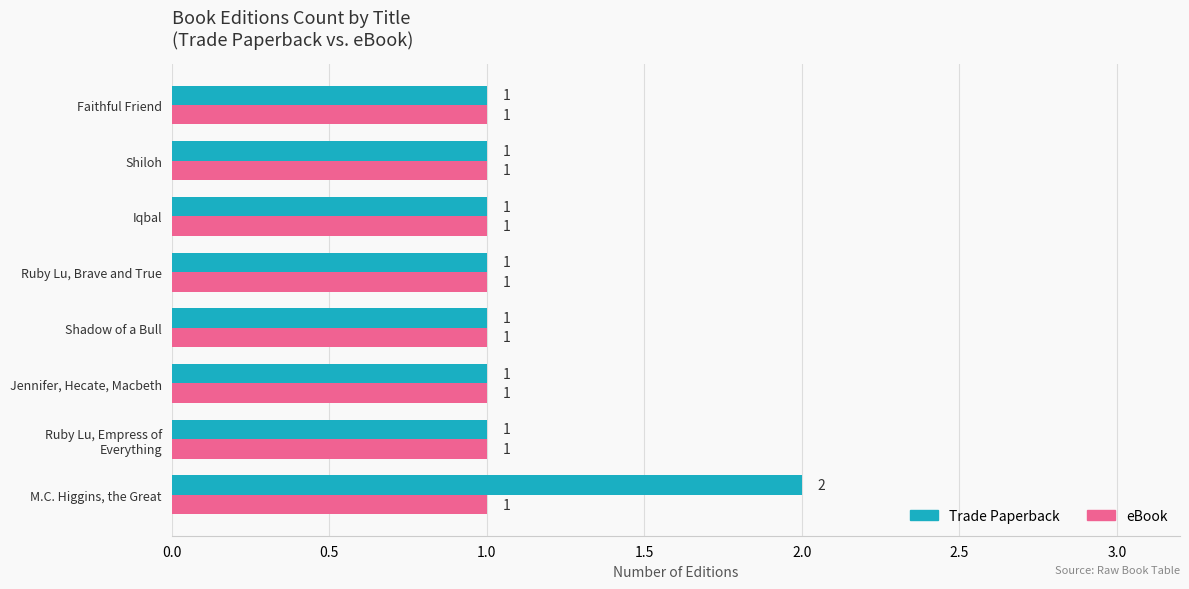

Which series has the largest total across all categories?

Trade Paperback